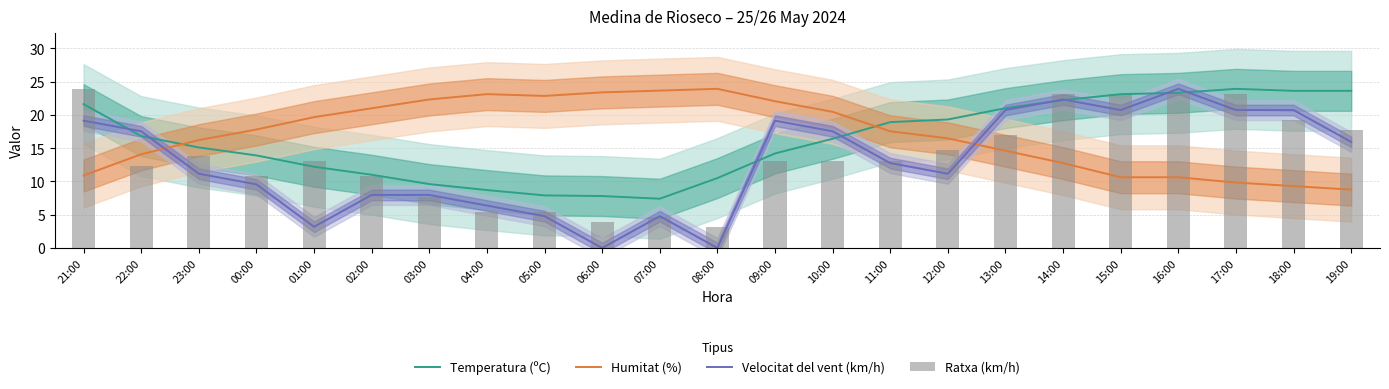

Where does the Ratxa (km/h) series first go above 13?

21:00